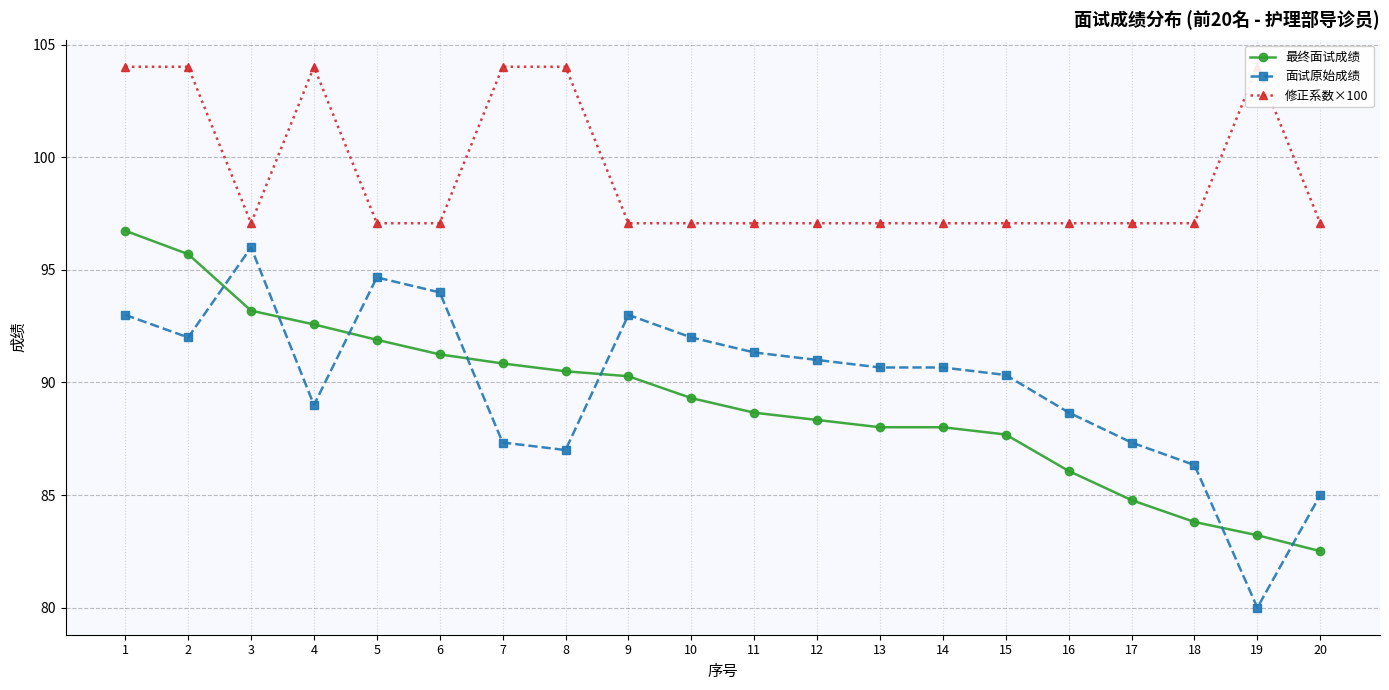

What value does the 修正系数×100 series have at 3?

97.1